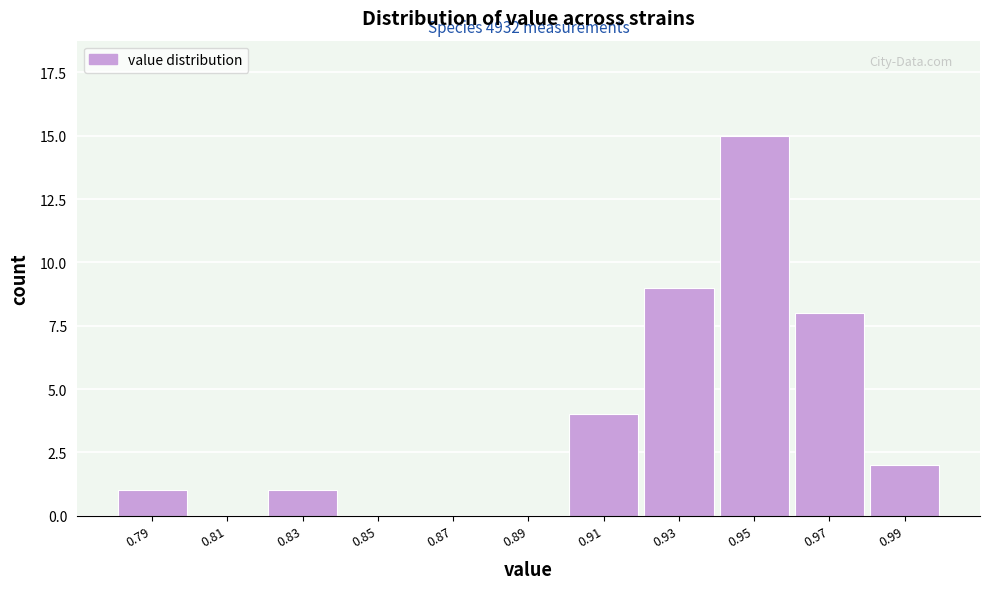

Reading right to left, what are all the values shown in this chart?

0.99=2	0.97=8	0.95=15	0.93=9	0.91=4	0.89=0	0.87=0	0.85=0	0.83=1	0.81=0	0.79=1